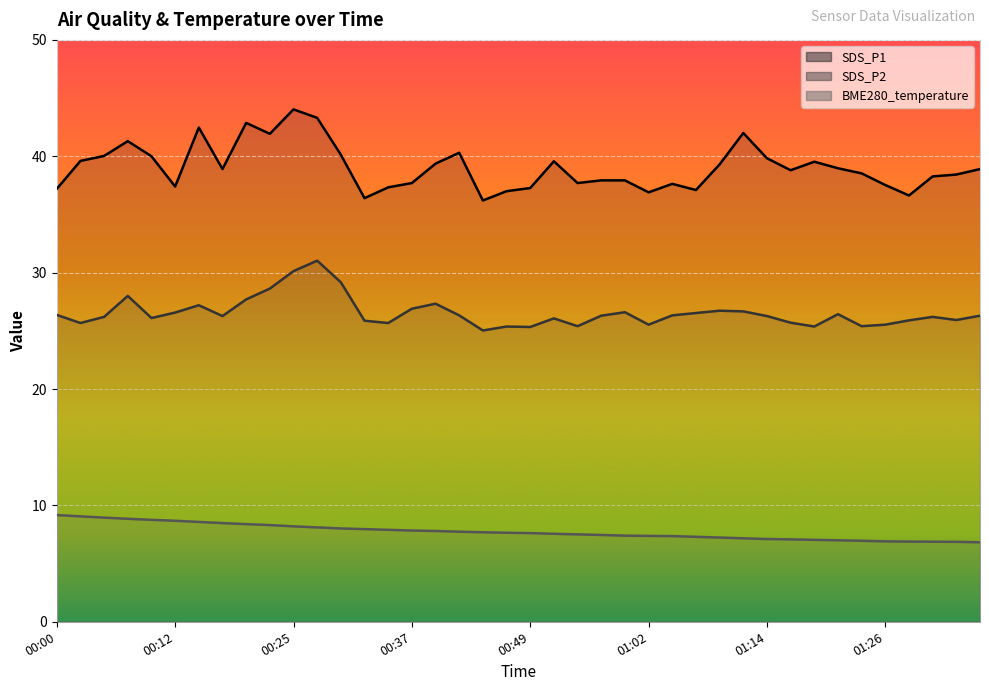

Read the SDS_P2 line value at 23.

26.3